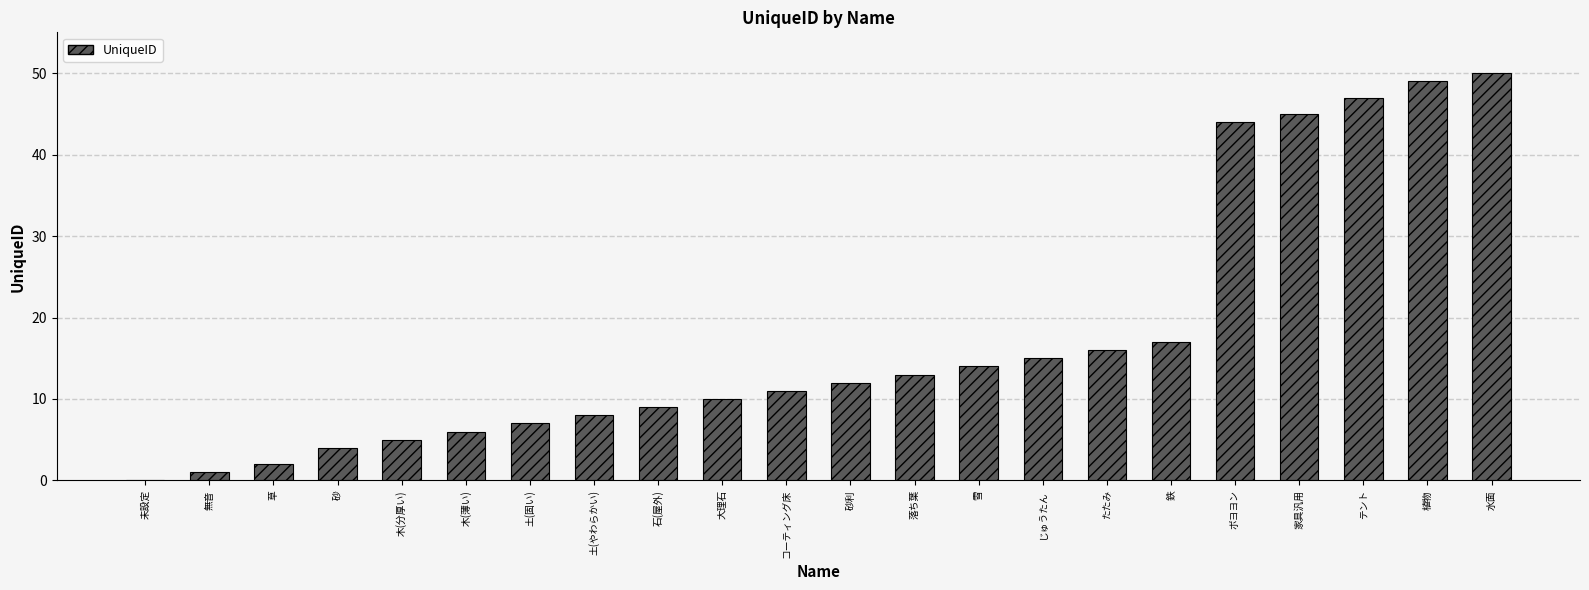

How many distinct data groups are displayed?

1